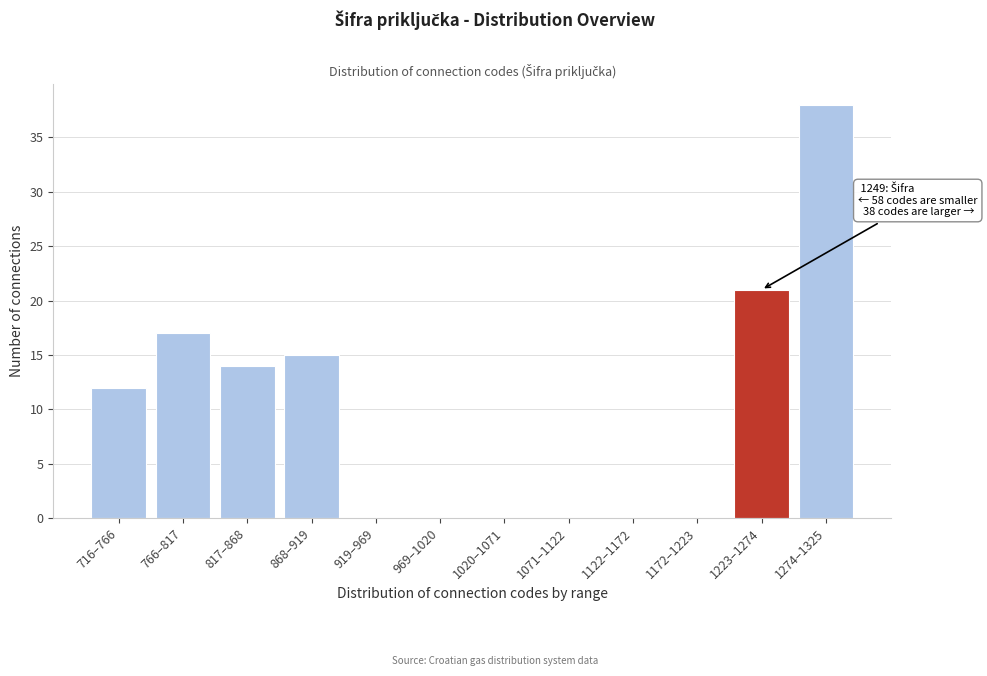

Reading left to right, extract all data points from this chart.

716–766=12	766–817=17	817–868=14	868–919=15	919–969=0	969–1020=0	1020–1071=0	1071–1122=0	1122–1172=0	1172–1223=0	1223–1274=21	1274–1325=38